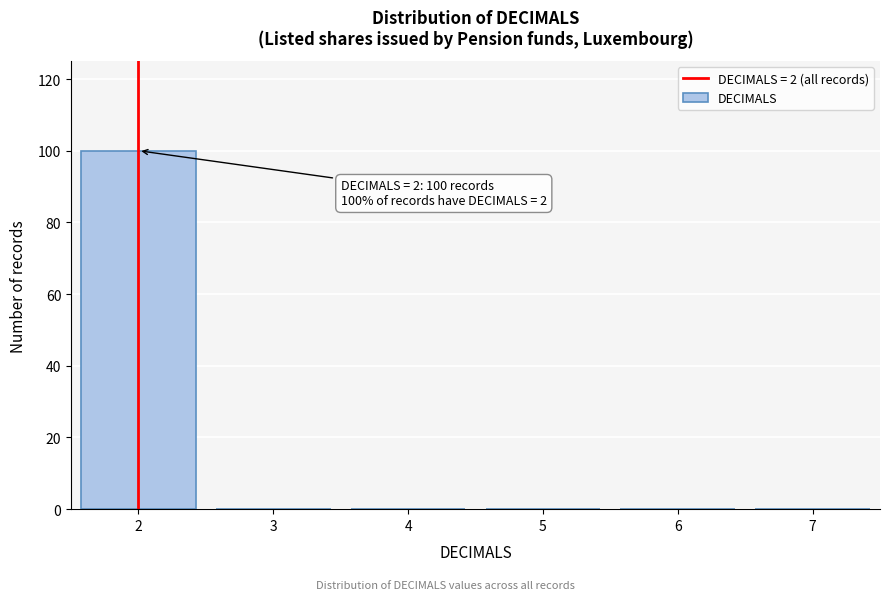

Which range on the x-axis has the tallest bar?

1.5 to 2.5